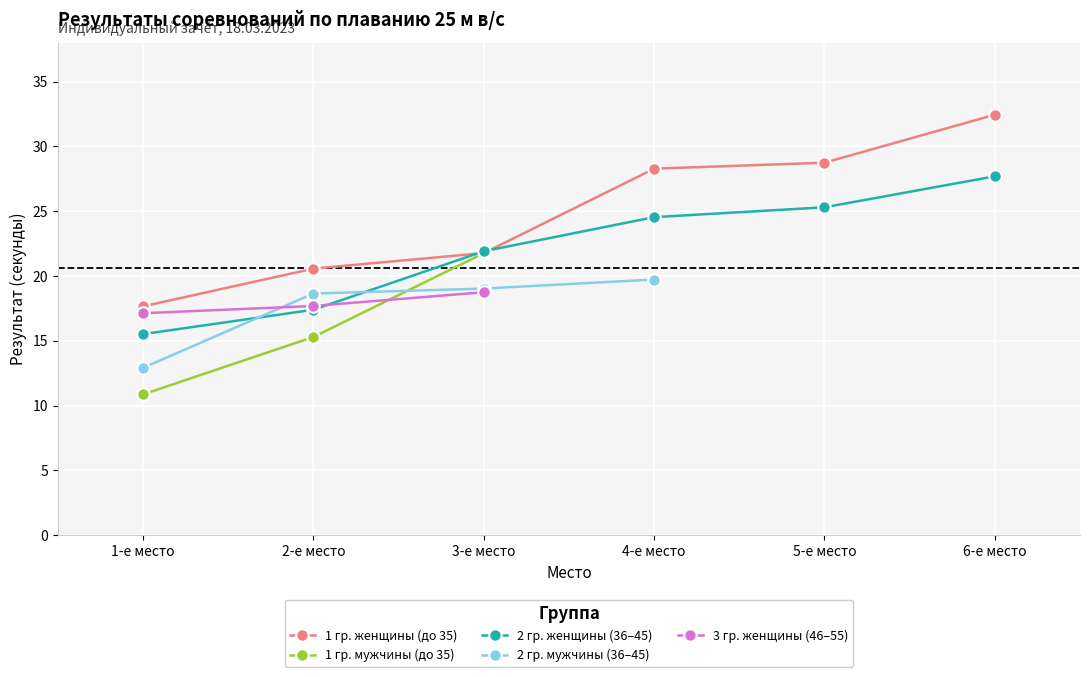

Is this an area chart (filled region under the line)?

No